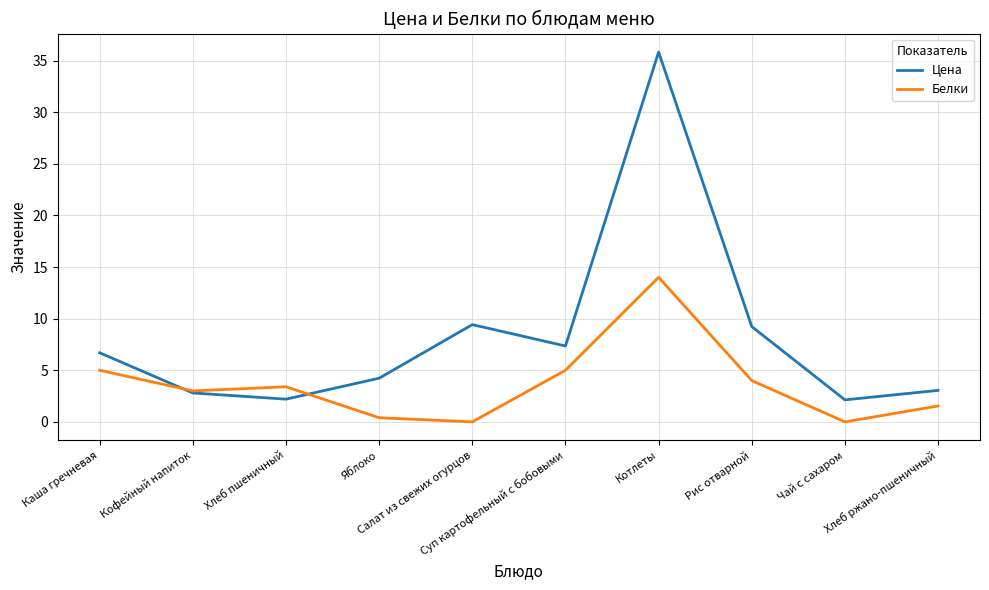

At which label does Белки first exceed 3?

Каша гречневая